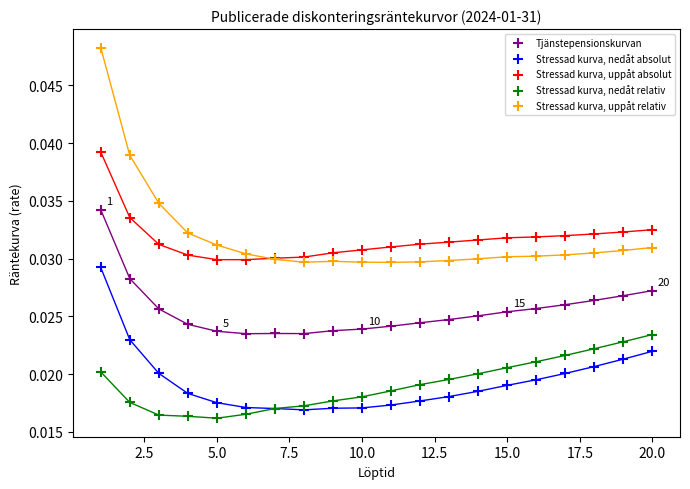

Which series has the widest spread of Y values?

Stressad kurva, uppåt relativ